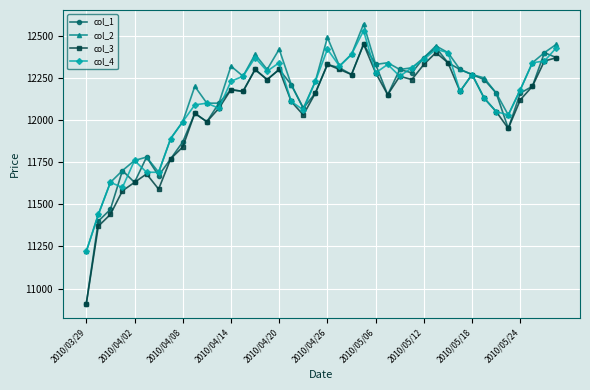

What is the greatest value displayed?

12570